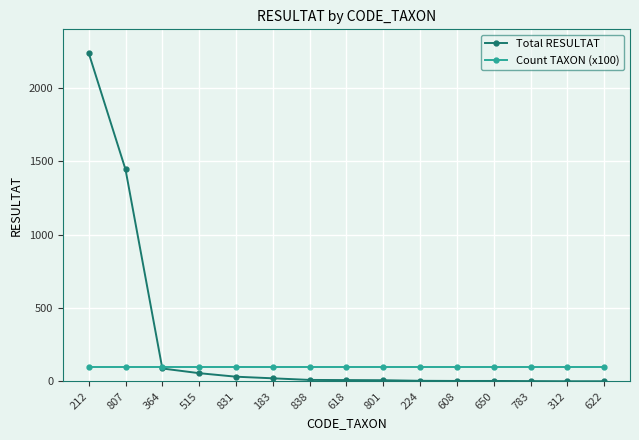

Which series has the largest total across all categories?

Total RESULTAT